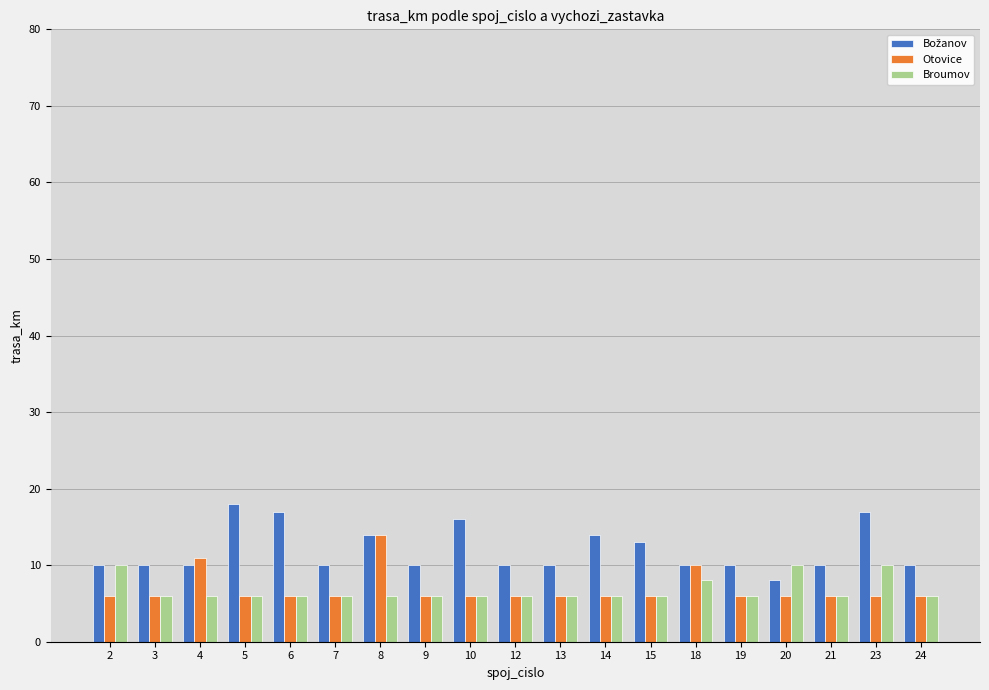

What is the sum of the Broumov values at 9 and 23?

16